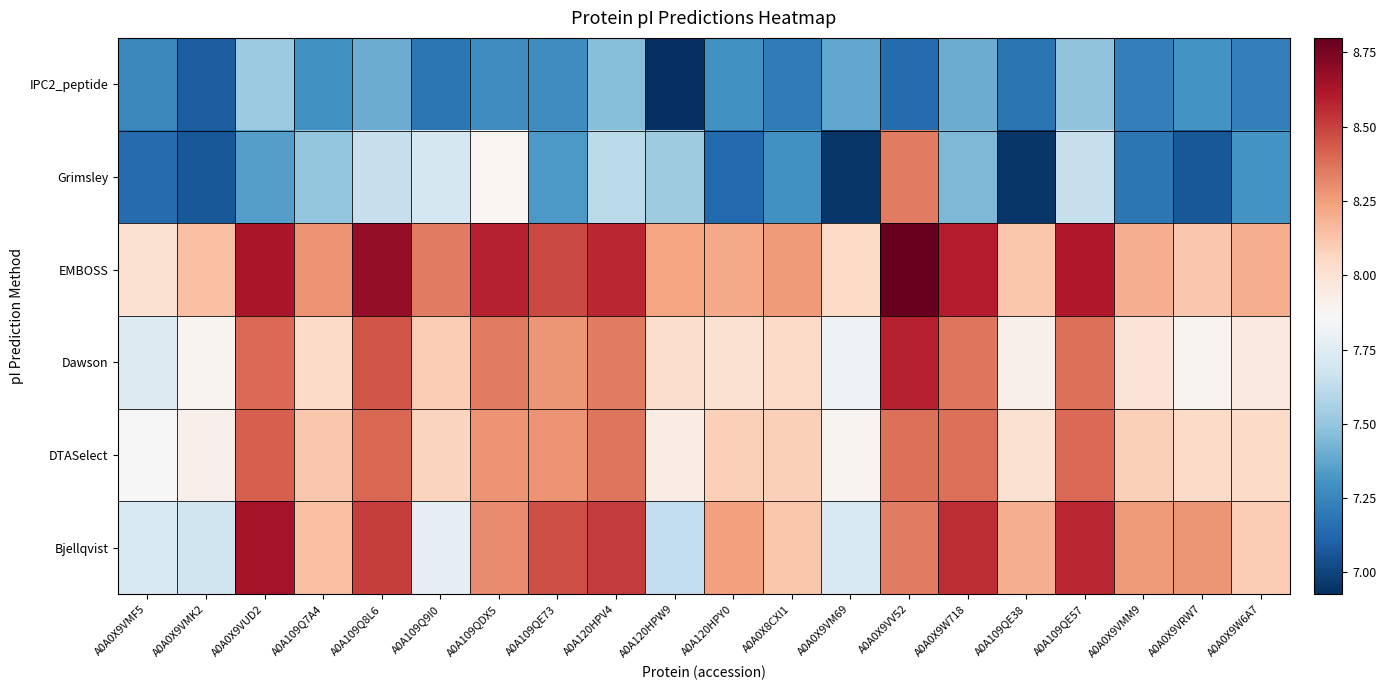

Reading left to right, transcribe all the data shown in this chart.

Bjellqvist: A0A0X9VMF5=7.7	A0A0X9VMK2=7.7	A0A0X9VUD2=8.6	A0A109Q7A4=8.1	A0A109Q8L6=8.5	A0A109Q9I0=7.8	A0A109QDX5=8.3	A0A109QE73=8.5	A0A120HPV4=8.5	A0A120HPW9=7.6	A0A120HPY0=8.2	A0A0X8CXI1=8.1	A0A0X9VM69=7.7	A0A0X9VV52=8.3	A0A0X9W718=8.6	A0A109QE38=8.2	A0A109QE57=8.6	A0A0X9VMM9=8.3	A0A0X9VRW7=8.3	A0A0X9W6A7=8.1
DTASelect: A0A0X9VMF5=7.9	A0A0X9VMK2=7.9	A0A0X9VUD2=8.4	A0A109Q7A4=8.1	A0A109Q8L6=8.4	A0A109Q9I0=8.1	A0A109QDX5=8.3	A0A109QE73=8.3	A0A120HPV4=8.4	A0A120HPW9=7.9	A0A120HPY0=8.1	A0A0X8CXI1=8.1	A0A0X9VM69=7.9	A0A0X9VV52=8.4	A0A0X9W718=8.4	A0A109QE38=8.0	A0A109QE57=8.4	A0A0X9VMM9=8.1	A0A0X9VRW7=8.0	A0A0X9W6A7=8.0
Dawson: A0A0X9VMF5=7.7	A0A0X9VMK2=7.9	A0A0X9VUD2=8.4	A0A109Q7A4=8.0	A0A109Q8L6=8.4	A0A109Q9I0=8.1	A0A109QDX5=8.3	A0A109QE73=8.3	A0A120HPV4=8.3	A0A120HPW9=8.0	A0A120HPY0=8.0	A0A0X8CXI1=8.0	A0A0X9VM69=7.8	A0A0X9VV52=8.6	A0A0X9W718=8.4	A0A109QE38=7.9	A0A109QE57=8.4	A0A0X9VMM9=8.0	A0A0X9VRW7=7.9	A0A0X9W6A7=8.0
EMBOSS: A0A0X9VMF5=8.0	A0A0X9VMK2=8.1	A0A0X9VUD2=8.6	A0A109Q7A4=8.3	A0A109Q8L6=8.7	A0A109Q9I0=8.3	A0A109QDX5=8.6	A0A109QE73=8.5	A0A120HPV4=8.6	A0A120HPW9=8.2	A0A120HPY0=8.2	A0A0X8CXI1=8.3	A0A0X9VM69=8.1	A0A0X9VV52=8.8	A0A0X9W718=8.6	A0A109QE38=8.1	A0A109QE57=8.6	A0A0X9VMM9=8.2	A0A0X9VRW7=8.1	A0A0X9W6A7=8.2
Grimsley: A0A0X9VMF5=7.1	A0A0X9VMK2=7.1	A0A0X9VUD2=7.4	A0A109Q7A4=7.5	A0A109Q8L6=7.6	A0A109Q9I0=7.7	A0A109QDX5=7.9	A0A109QE73=7.3	A0A120HPV4=7.6	A0A120HPW9=7.5	A0A120HPY0=7.1	A0A0X8CXI1=7.3	A0A0X9VM69=7.0	A0A0X9VV52=8.3	A0A0X9W718=7.4	A0A109QE38=7.0	A0A109QE57=7.6	A0A0X9VMM9=7.2	A0A0X9VRW7=7.1	A0A0X9W6A7=7.3
IPC2_peptide: A0A0X9VMF5=7.3	A0A0X9VMK2=7.1	A0A0X9VUD2=7.5	A0A109Q7A4=7.3	A0A109Q8L6=7.4	A0A109Q9I0=7.2	A0A109QDX5=7.3	A0A109QE73=7.3	A0A120HPV4=7.5	A0A120HPW9=6.9	A0A120HPY0=7.3	A0A0X8CXI1=7.2	A0A0X9VM69=7.4	A0A0X9VV52=7.1	A0A0X9W718=7.4	A0A109QE38=7.2	A0A109QE57=7.5	A0A0X9VMM9=7.2	A0A0X9VRW7=7.3	A0A0X9W6A7=7.2